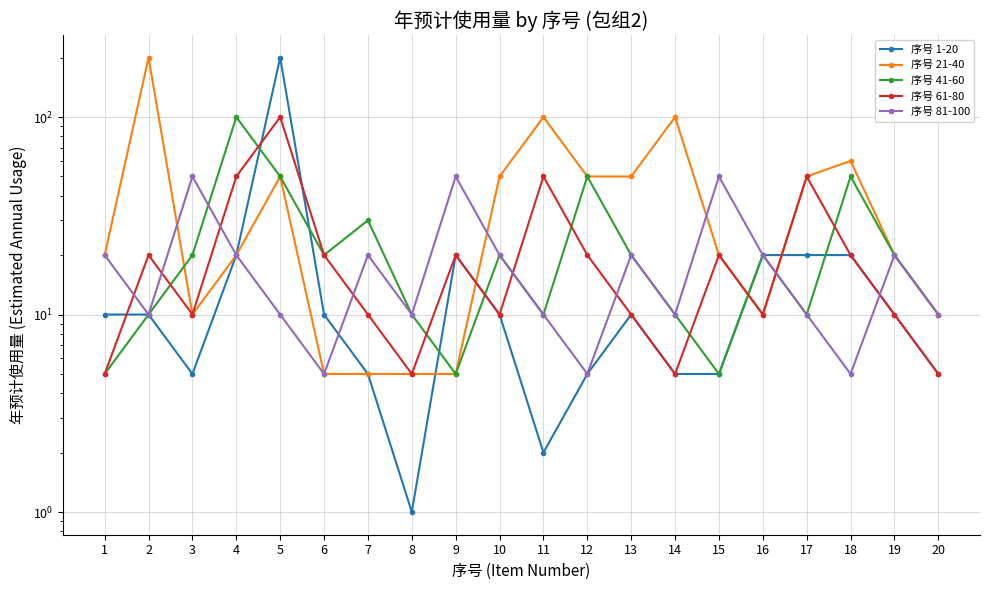

Which category has the lowest value in the 序号 81-100 series?

6